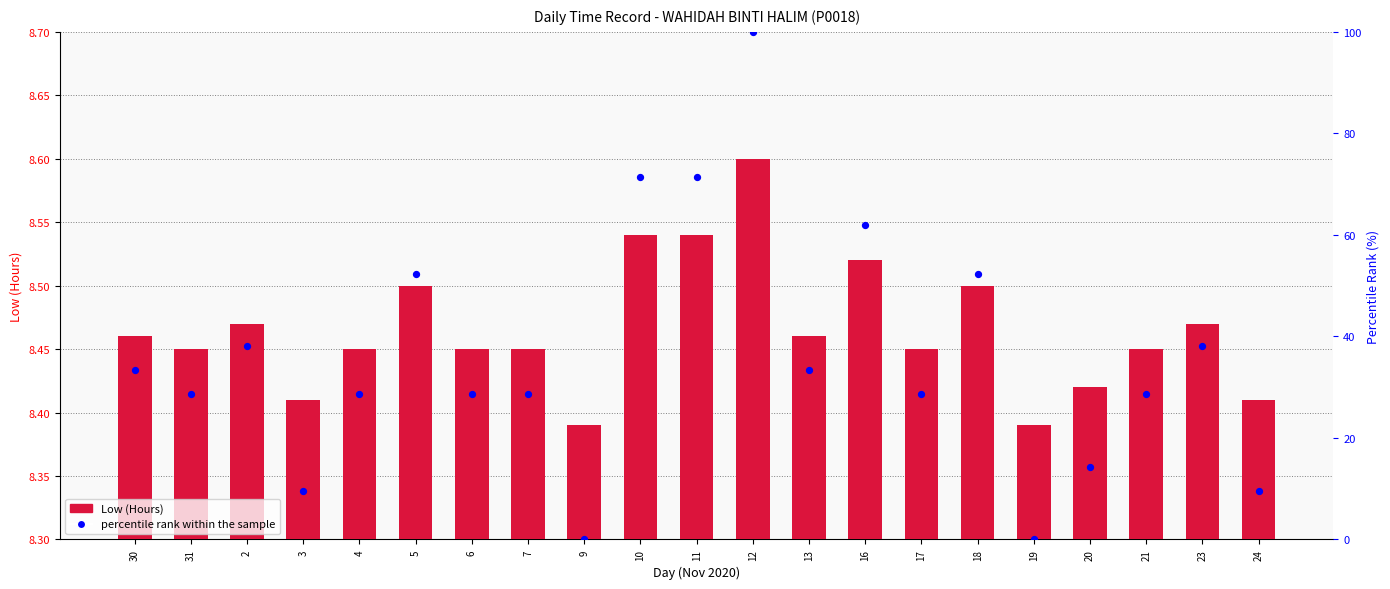

Which series contains the highest Y value?

percentile rank within the sample